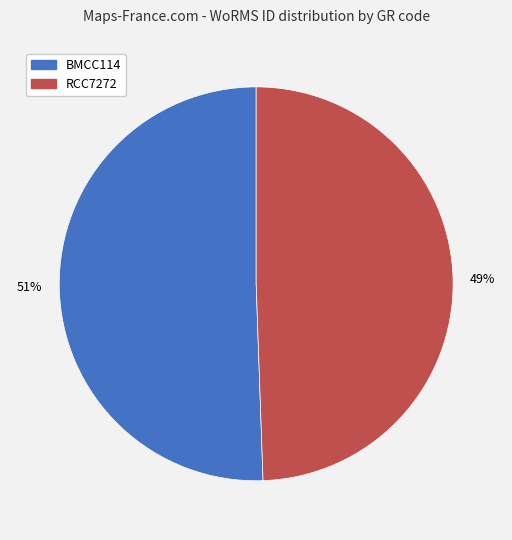

Which has a higher value, RCC7272 or BMCC114?

BMCC114